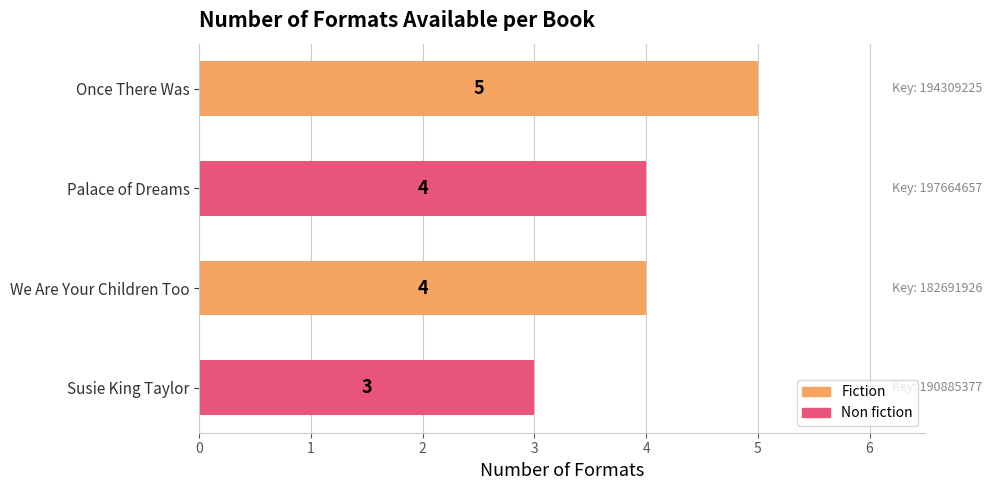

What is the value of the 3rd bar from the top?

4